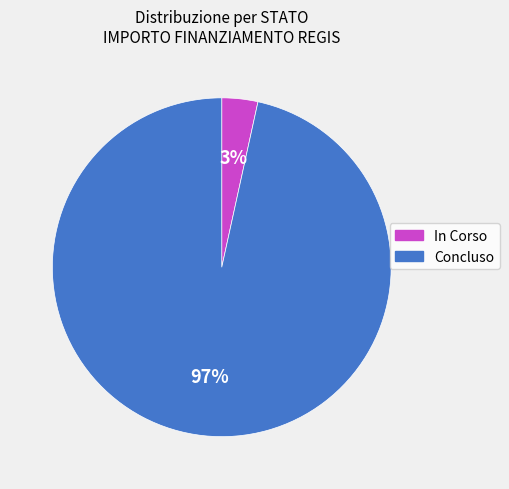

Is the sum of Concluso and In Corso greater than half?

Yes